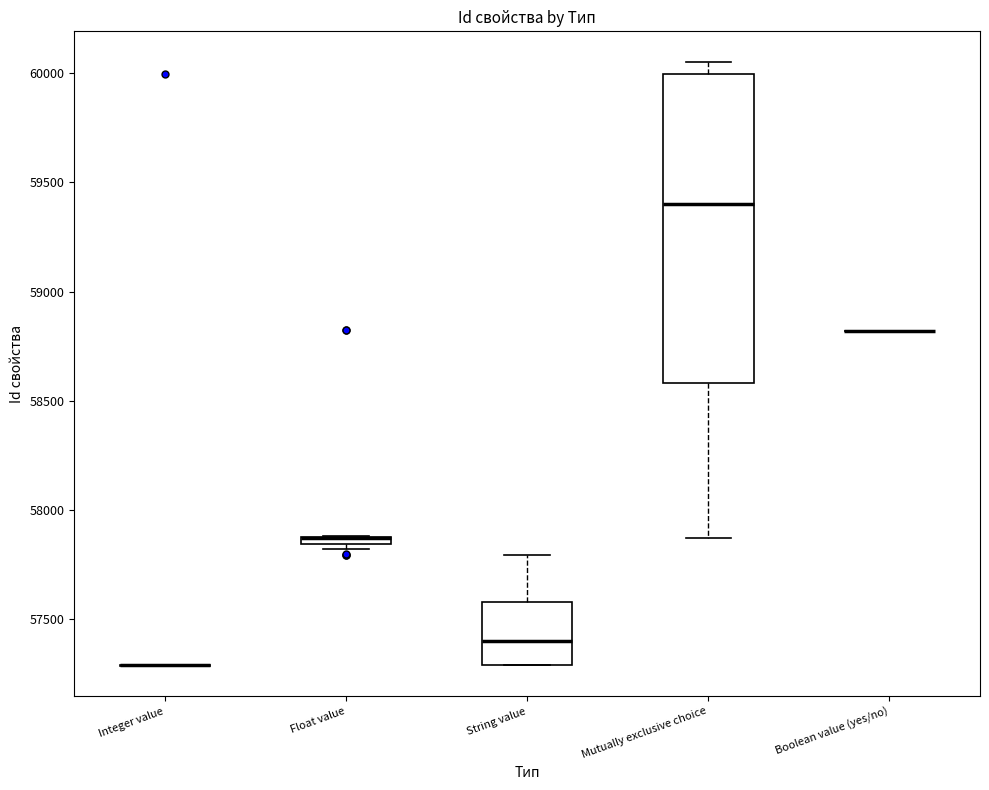

Comparing the boxes themselves (not the whiskers), which one is the tallest?

Mutually exclusive choice